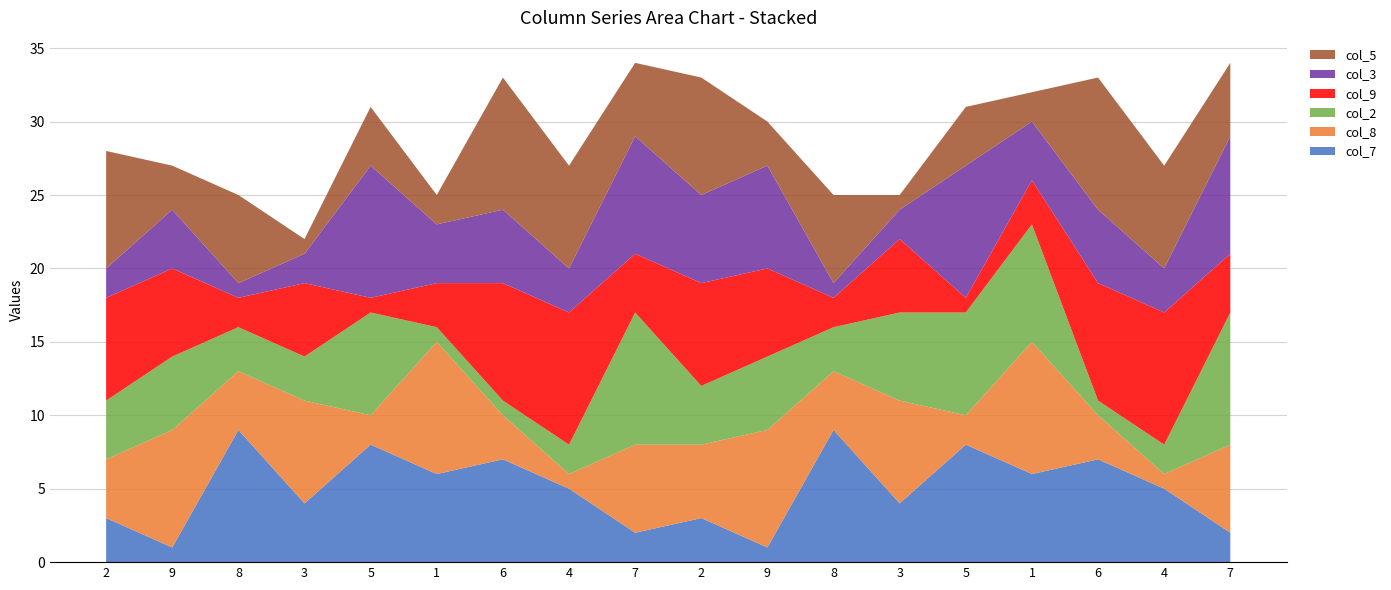

Reading left to right, what are all the values shown in this chart?

col_7: 3	1	9	4	8	6	7	5	2	3	1	9	4	8	6	7	5	2
col_8: 4	8	4	7	2	9	3	1	6	5	8	4	7	2	9	3	1	6
col_2: 4	5	3	3	7	1	1	2	9	4	5	3	6	7	8	1	2	9
col_9: 7	6	2	5	1	3	8	9	4	7	6	2	5	1	3	8	9	4
col_3: 2	4	1	2	9	4	5	3	8	6	7	1	2	9	4	5	3	8
col_5: 8	3	6	1	4	2	9	7	5	8	3	6	1	4	2	9	7	5